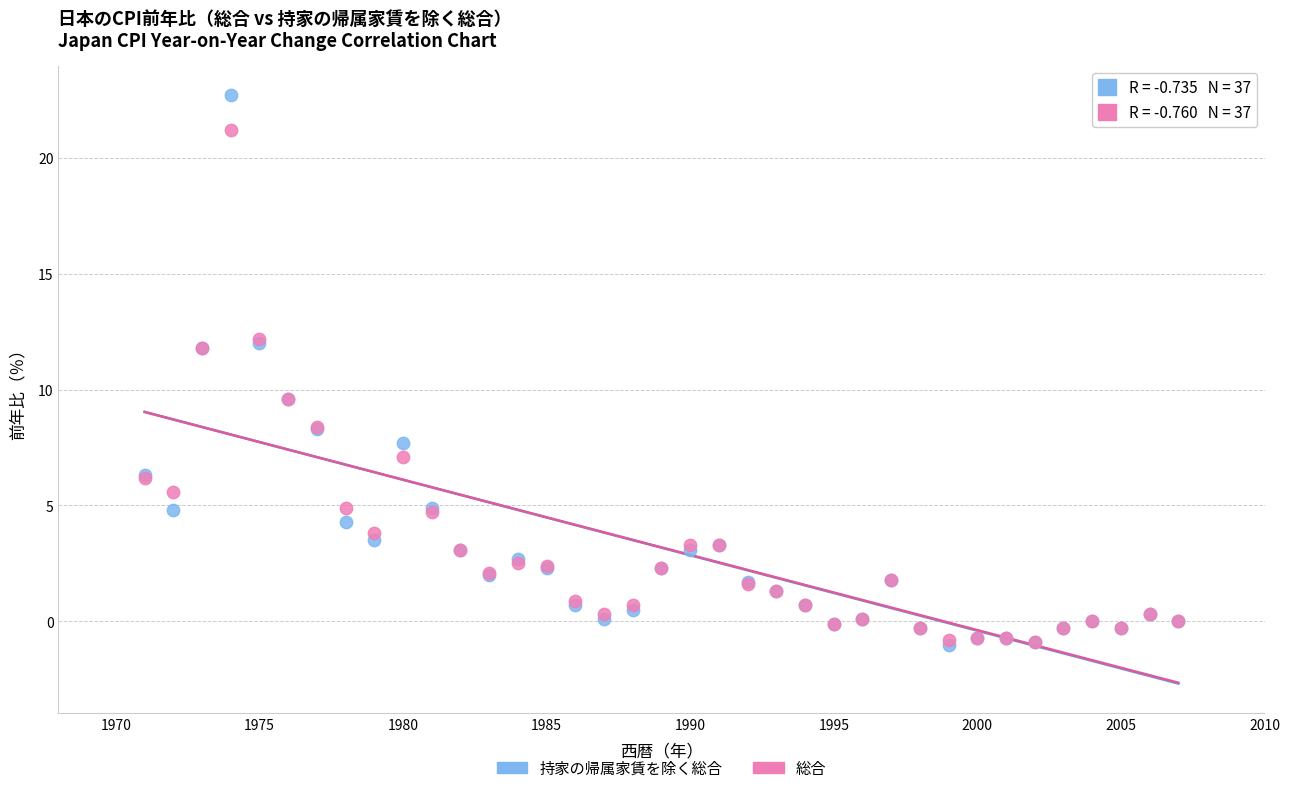

What are all the series names shown in the legend?

持家の帰属家賃を除く総合, 総合